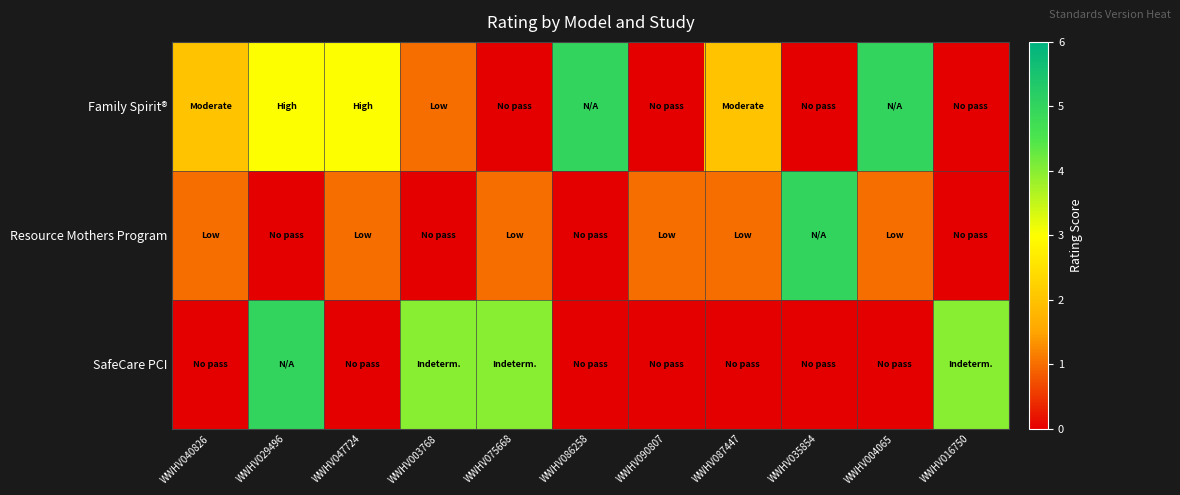

Which label corresponds to the smallest value in the chart?

WWHV075668